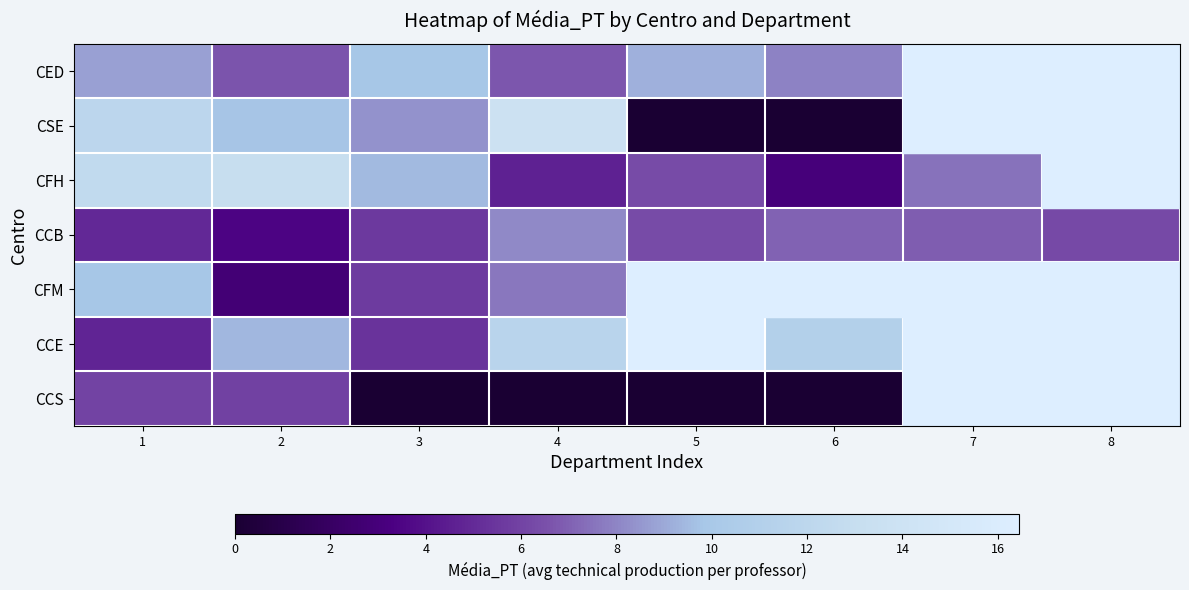

The CCE series shows 9.4 at 2. True or false?

True